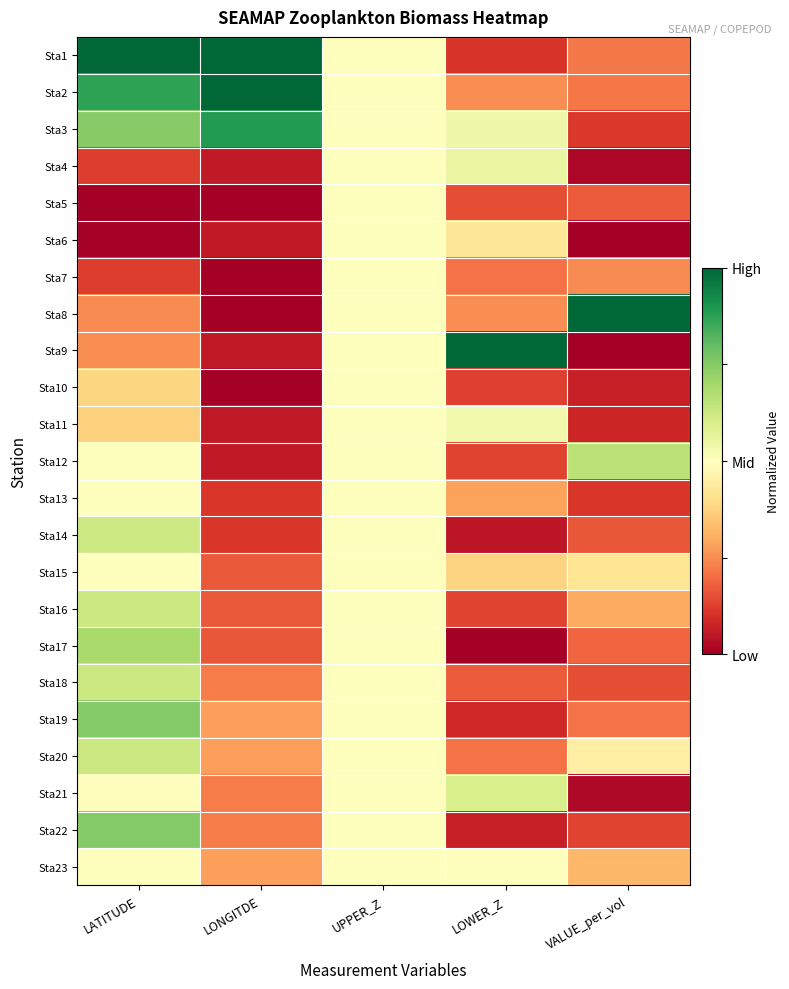

At how many categories does at least one series exceed 0?

5